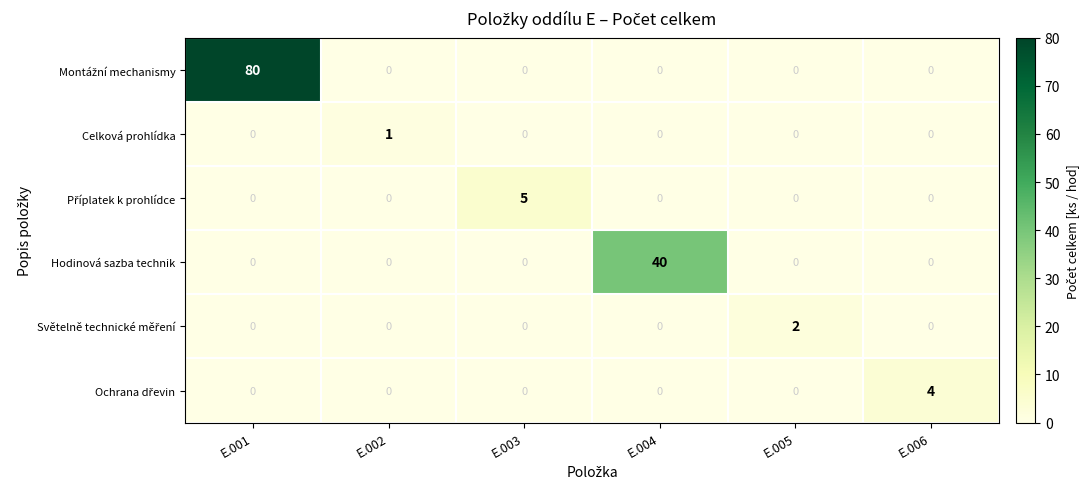

What is the greatest value displayed?

80